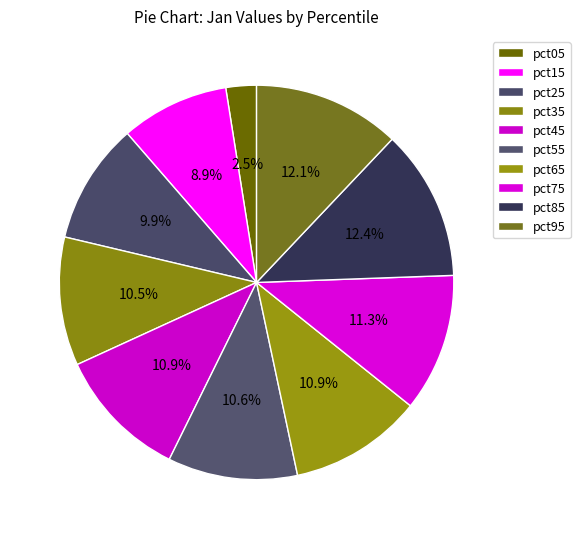

Rank the categories by value from lowest to highest.

pct05, pct15, pct25, pct35, pct55, pct45, pct65, pct75, pct95, pct85